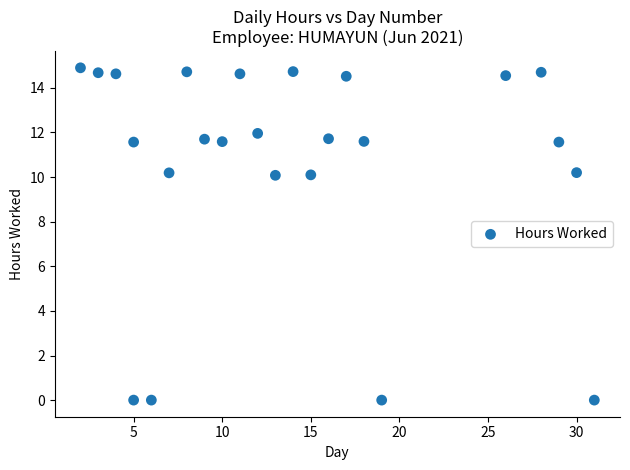

What is the range of Y values (max minus min)?

14.9